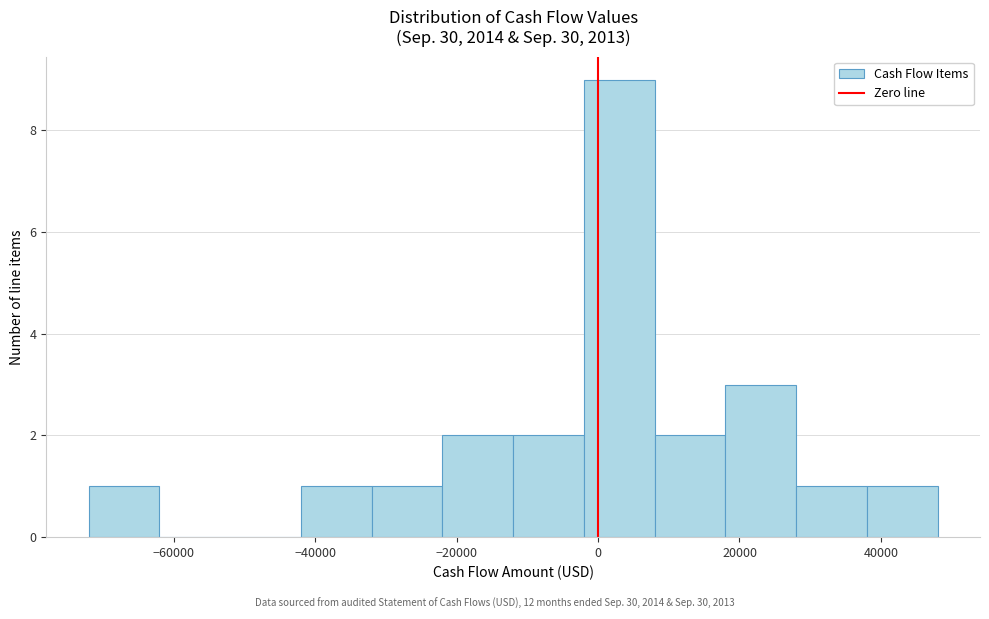

Which range on the x-axis has the tallest bar?

-2000 to 8000